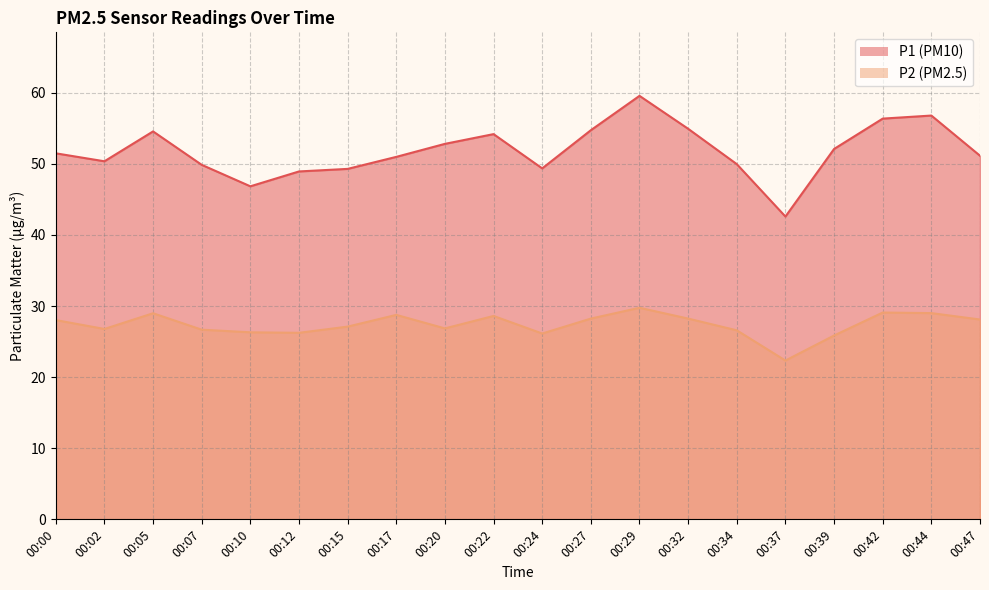

At which category does P2 reach its first local peak?

00:05